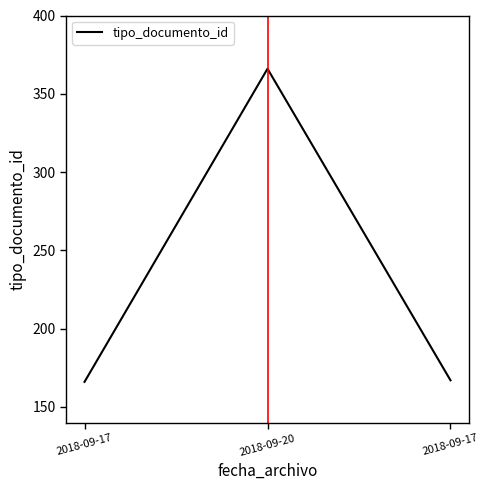

Reading left to right, list all the values displayed in this chart.

166	366	167